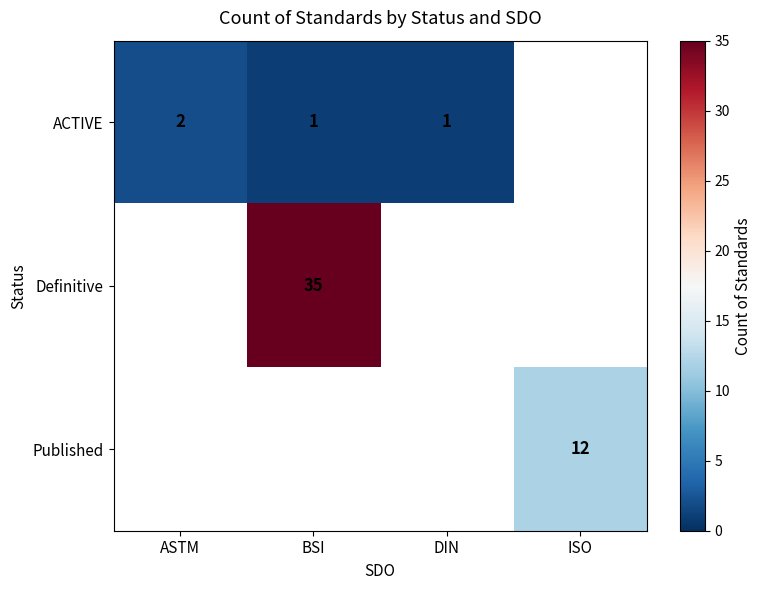

Is it true that ACTIVE equals 0 at BSI?

False